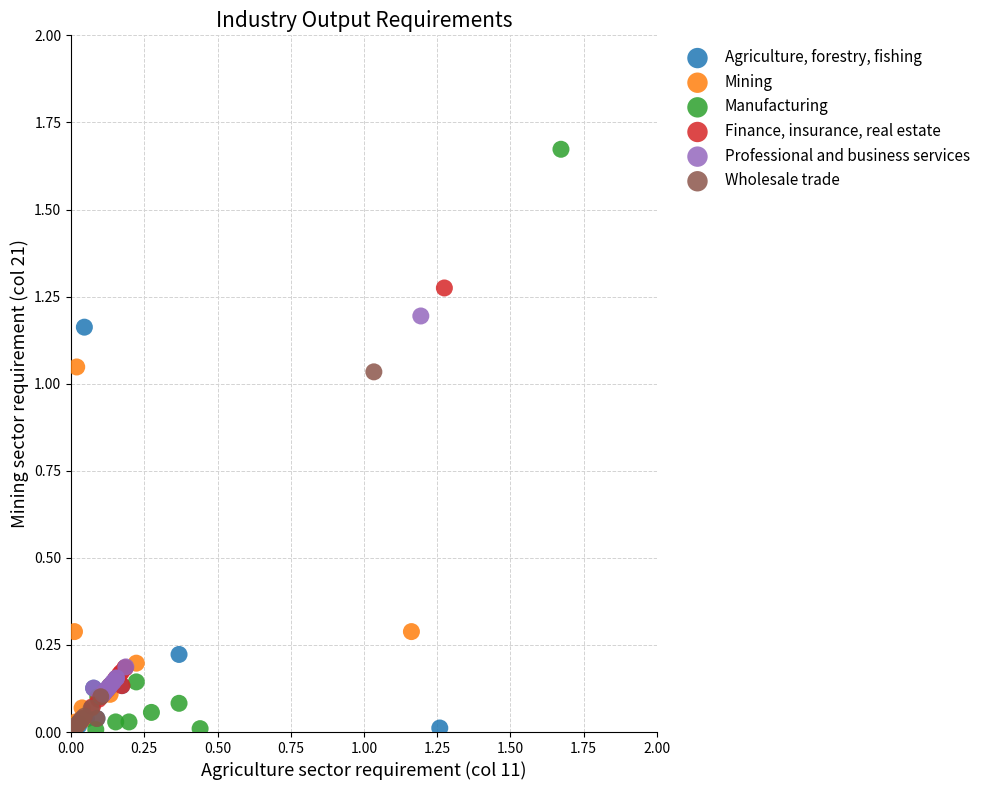

Which series has the largest Y range (max minus min)?

Manufacturing